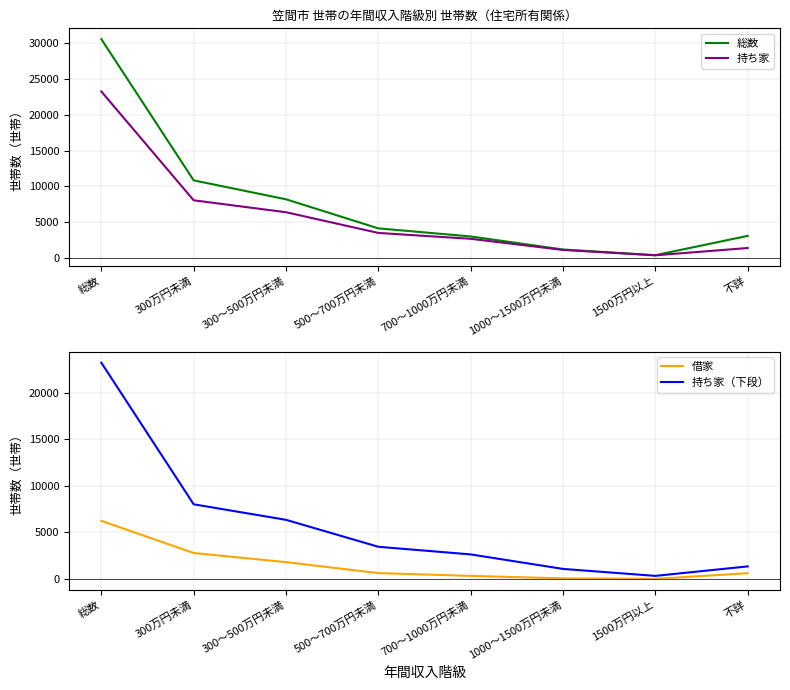

Which category has the lowest value in the 持ち家（下段） series?

1500万円以上